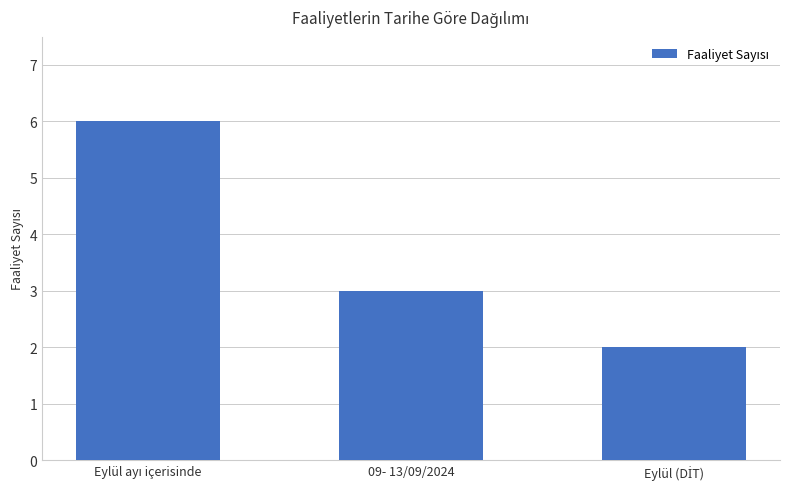

What is the greatest value displayed?

6